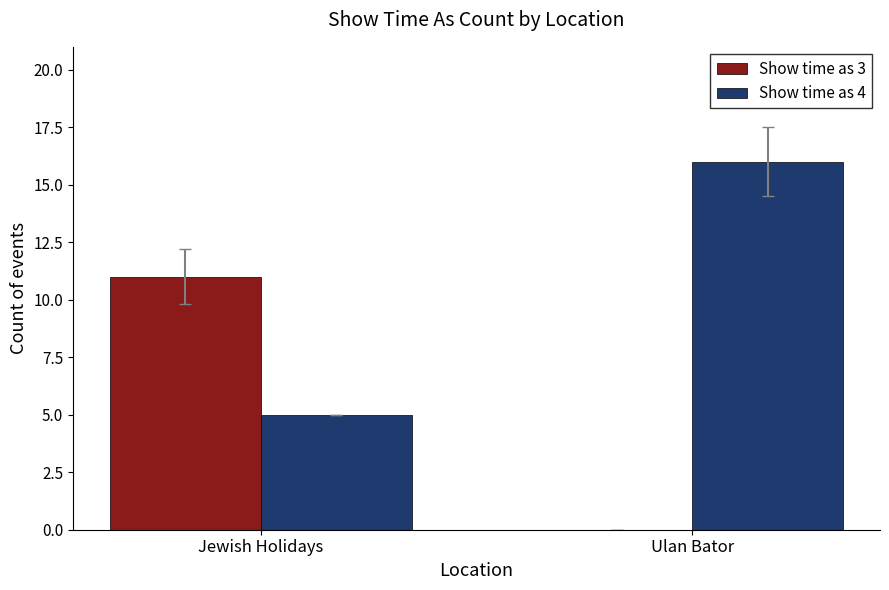

Is the value of Show time as 3 at Ulan Bator greater than the value of Show time as 4 at Ulan Bator?

No